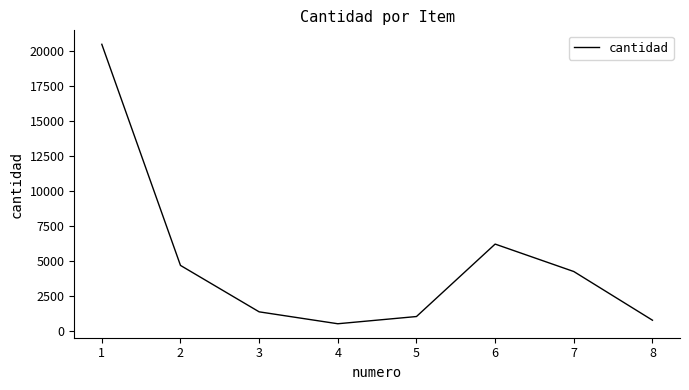

Is it true that the value at 7 is 4280?

True